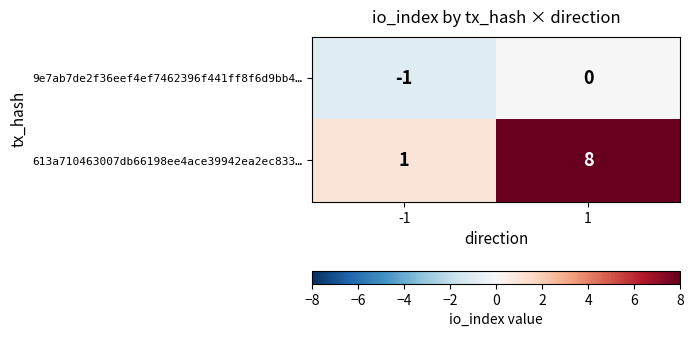

Reading left to right, transcribe all the data shown in this chart.

9e7ab7de2f36eef4ef7462396f441ff8f6d9bb4…: -1=-1	1=0
613a710463007db66198ee4ace39942ea2ec833…: -1=1	1=8